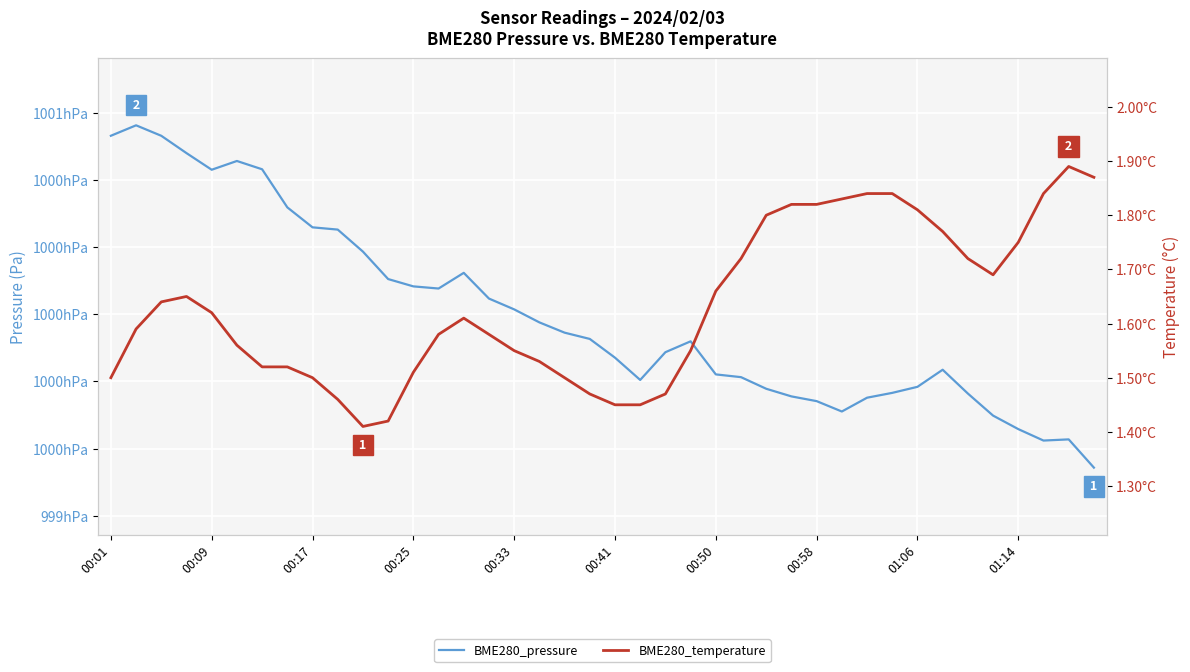

How many data points in BME280_pressure are less than 99992?

20